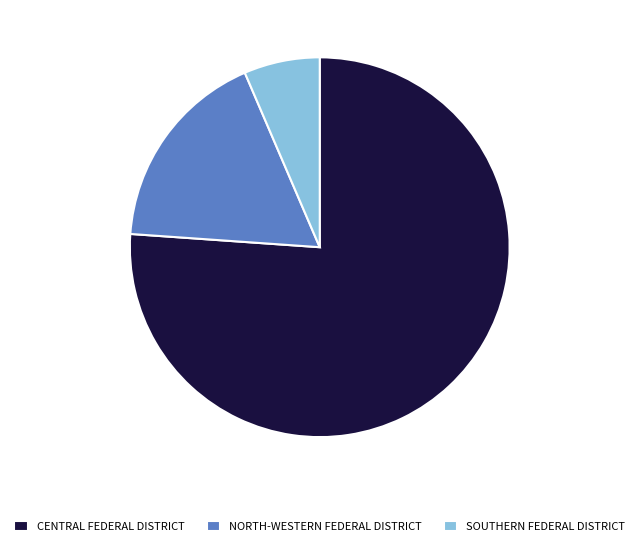

Do SOUTHERN FEDERAL DISTRICT and NORTH-WESTERN FEDERAL DISTRICT together represent more than half of the pie?

No